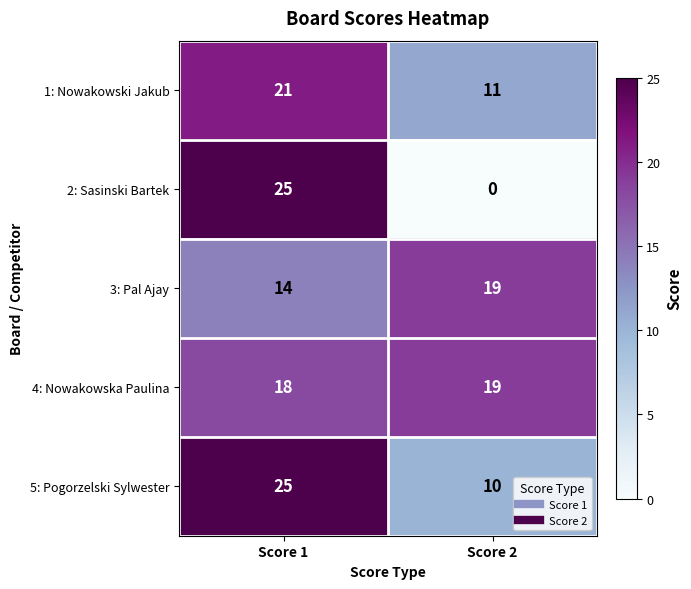

Where is 2: Sasinski Bartek nearest to the value 12?

Score 2